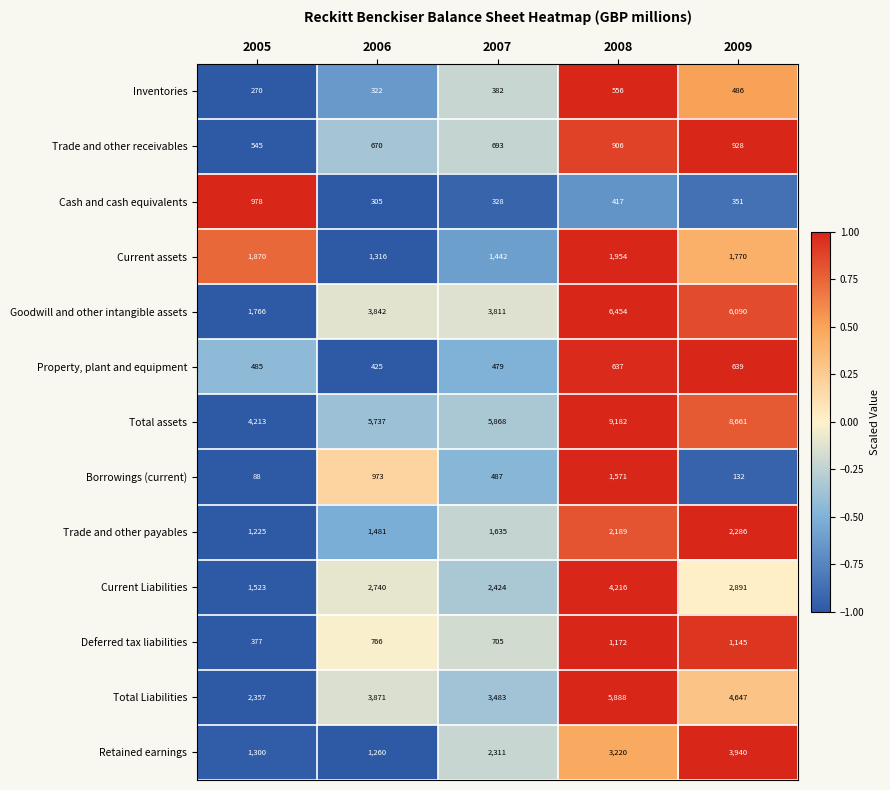

True or false: Deferred tax liabilities has a value of 1123 at 2007.

False